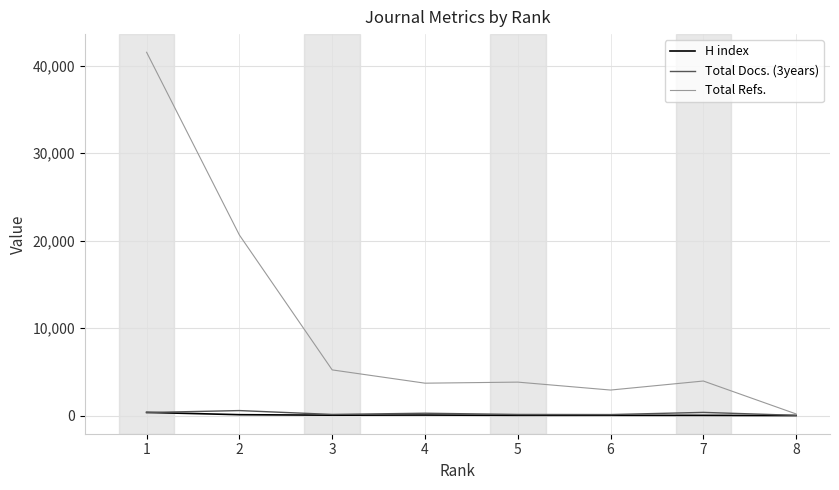

What is the maximum value shown in the chart?

41513